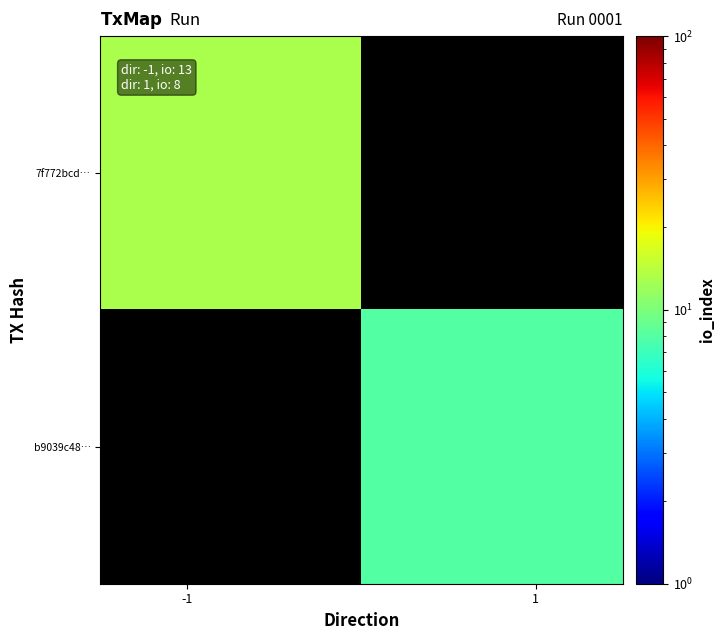

What is the maximum value for 7f772bcd…?

13.0